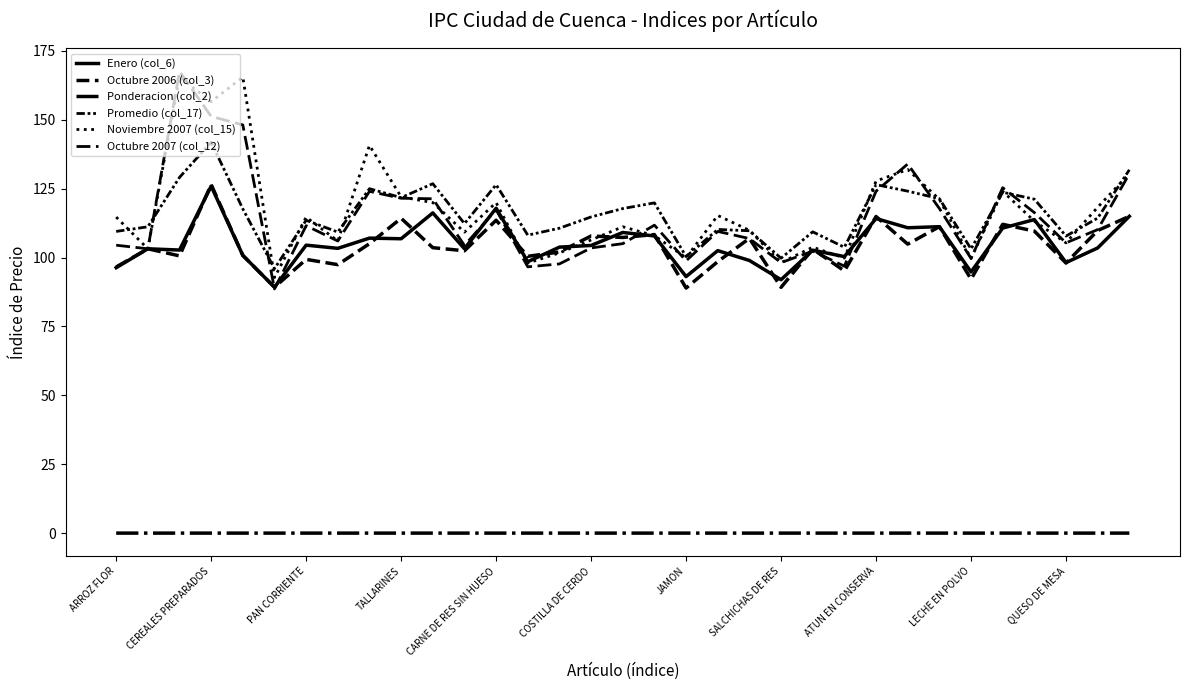

True or false: Enero (col_6) has more than 1 points higher than both neighbors.

True